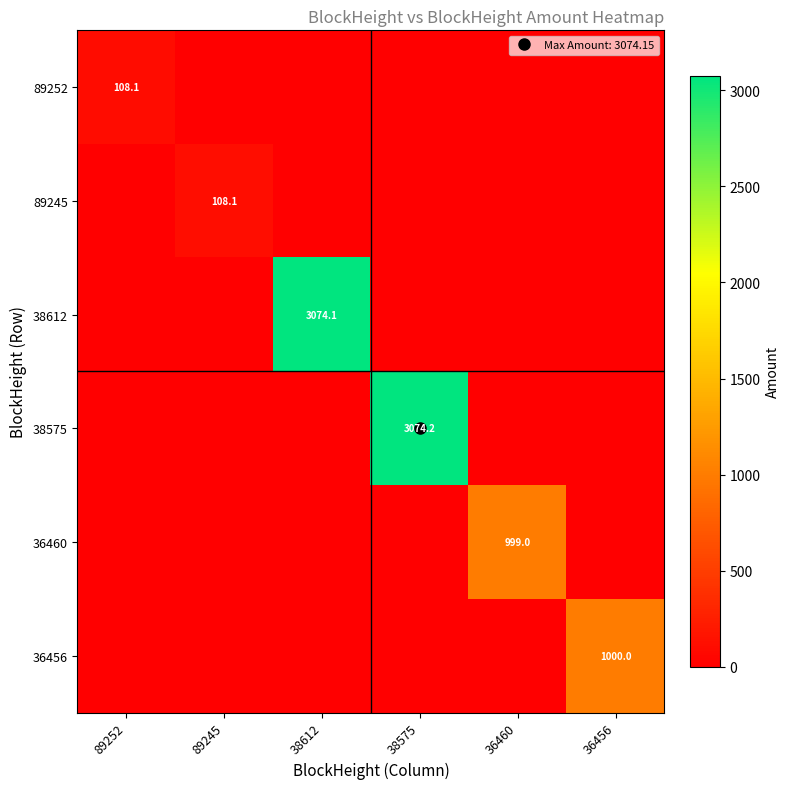

List the labels in order of 89252 value, largest first.

89252, 89245, 38612, 38575, 36460, 36456